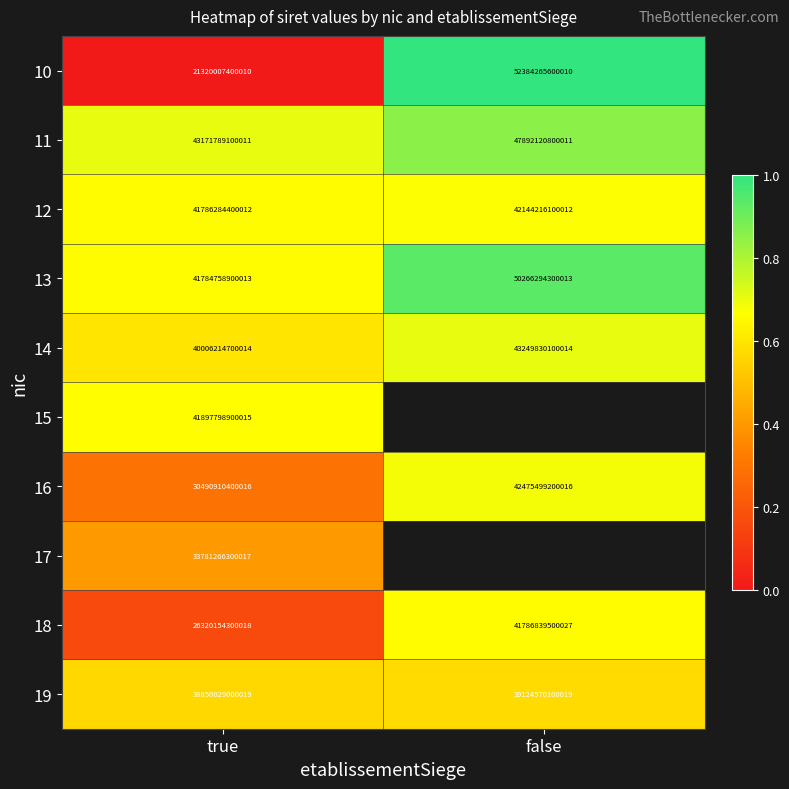

At which label does 12 reach its minimum?

true